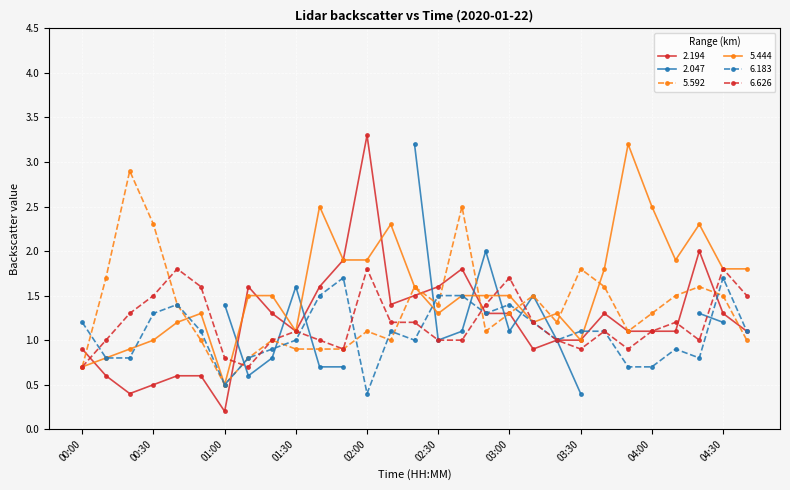

What position from the right is 02:30?

14